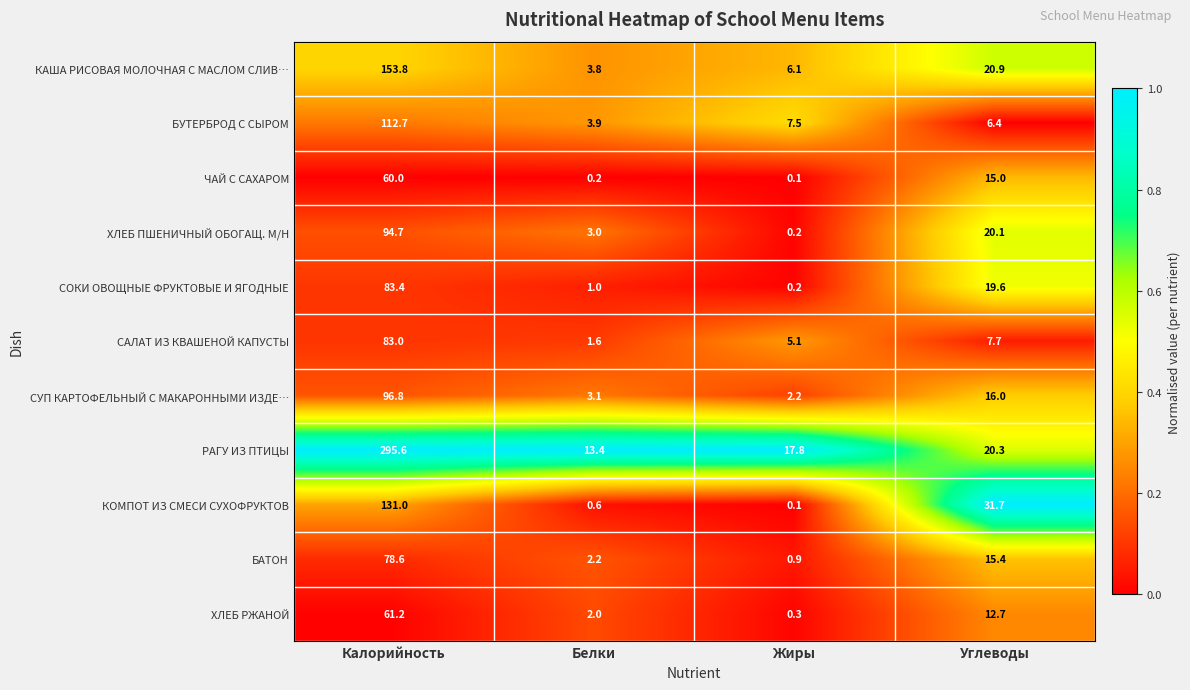

What is the approximate value of БАТОН at Углеводы?

15.4